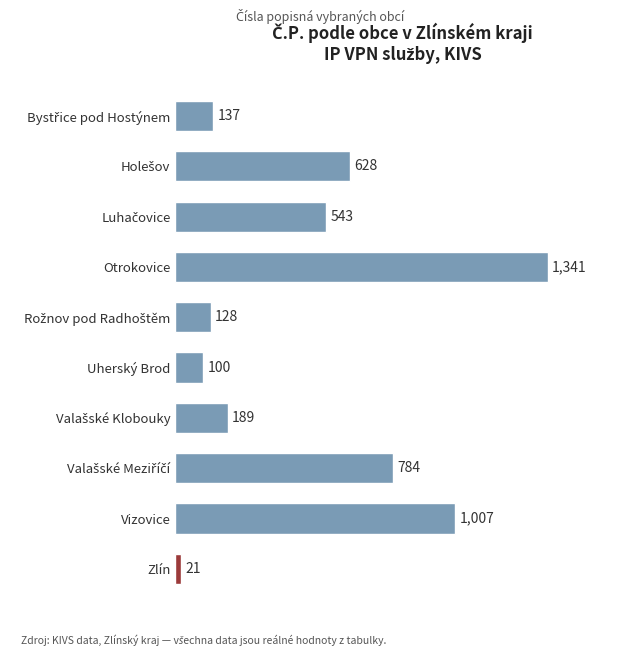

How many categories are shown in the chart?

10